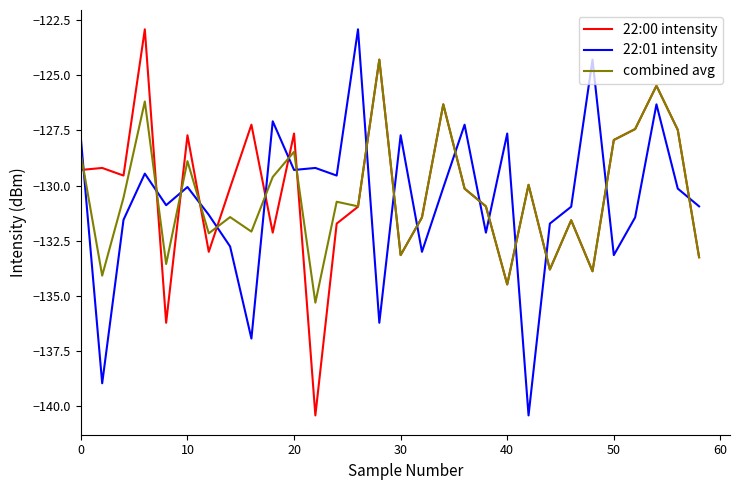

In combined avg, how many points are lower than both neighbors (excluding endpoints)?

10